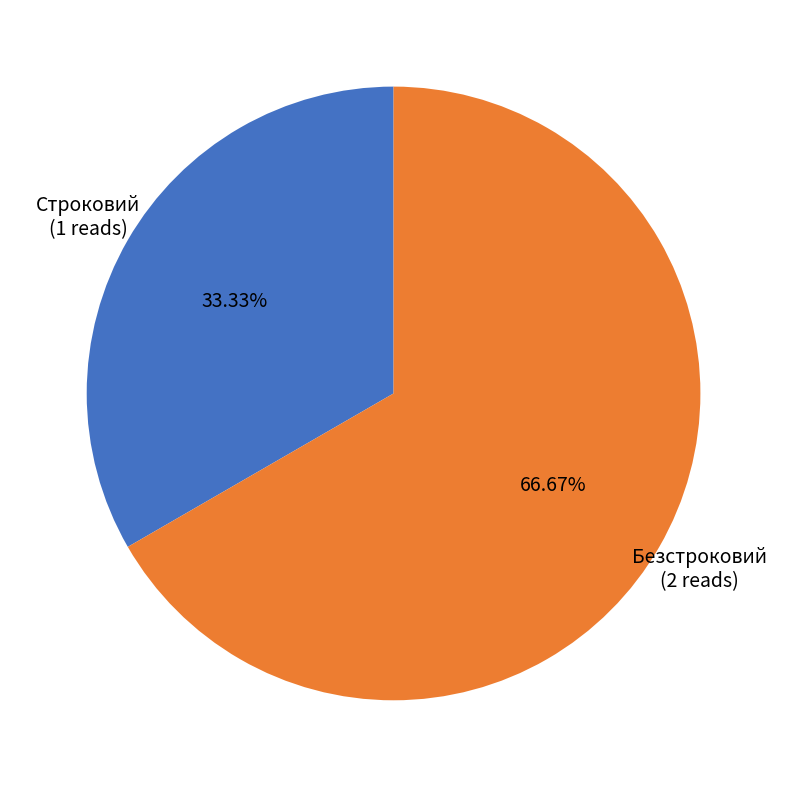

Between Безстроковий and Строковий, which is larger?

Безстроковий